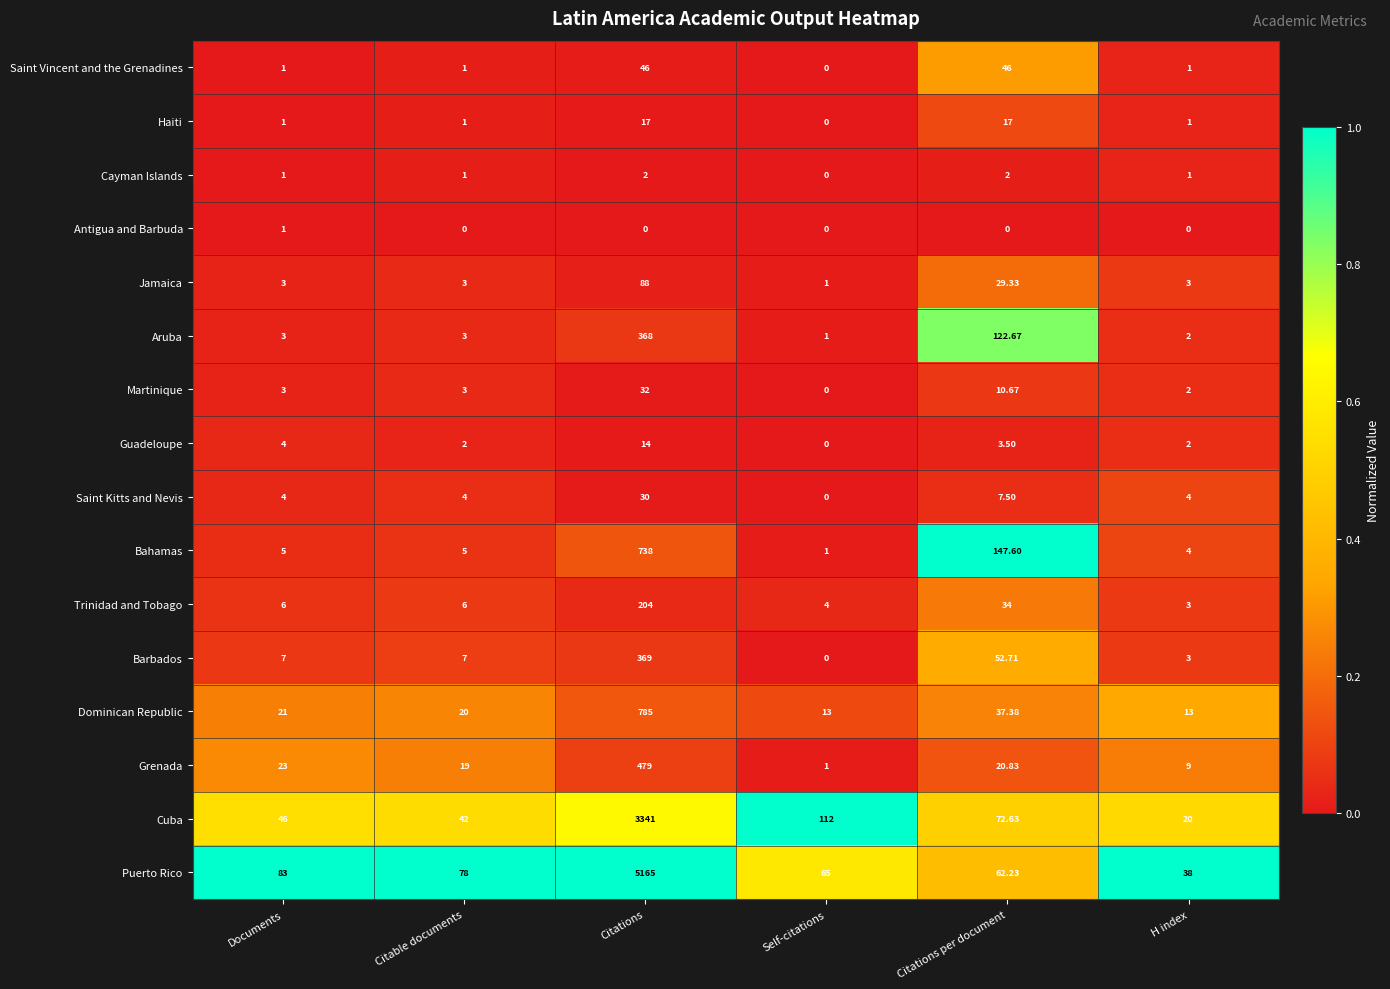

Which series has the widest spread of values?

Puerto Rico